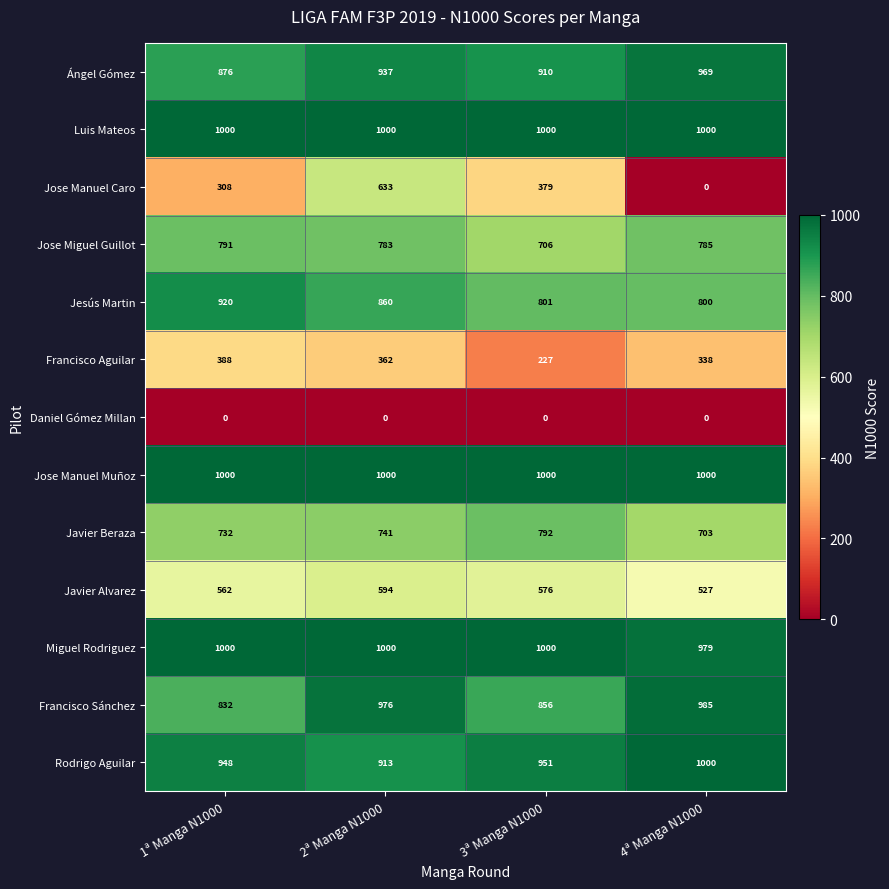

What is the sum of all Jesús Martin values?

3381